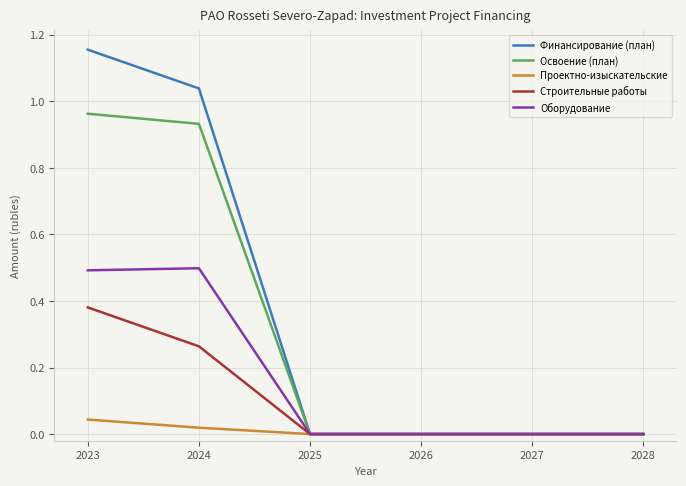

Which series has the largest total across all categories?

Финансирование (план)